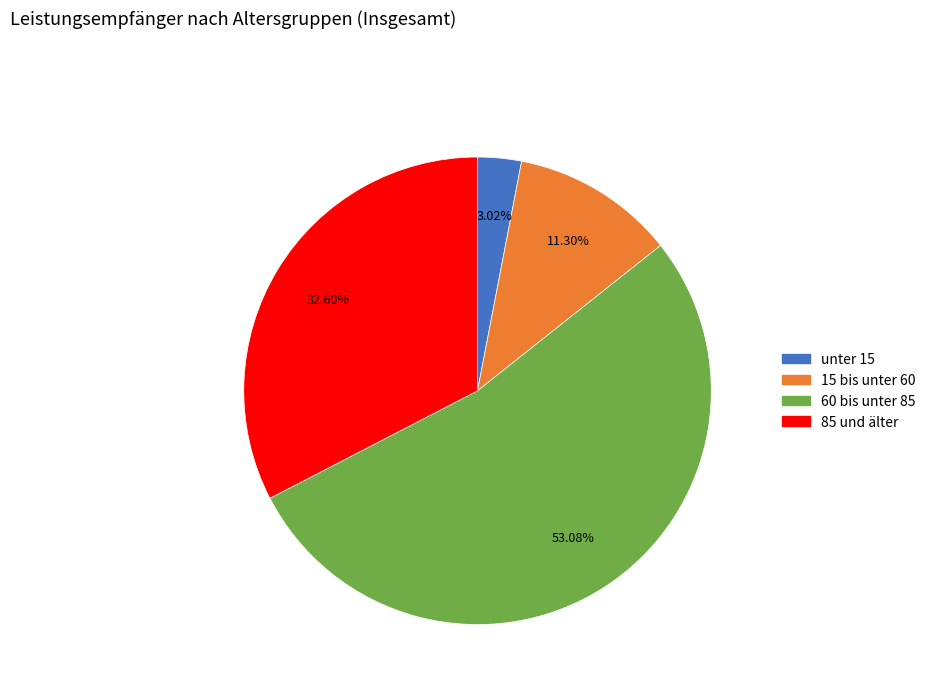

Which category has the biggest portion of the pie?

60 bis unter 85